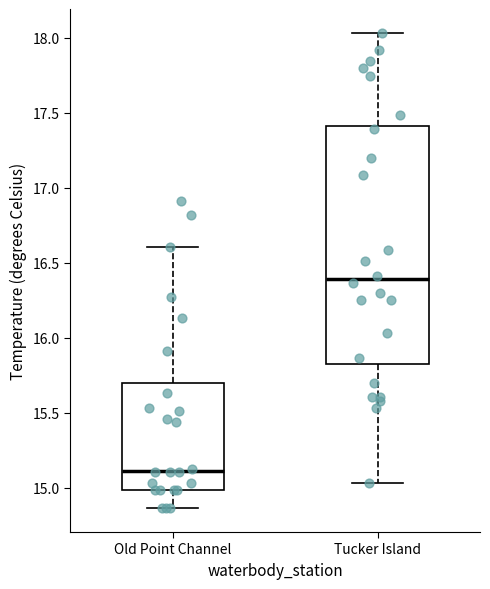

Reading left to right, read every box against the y-axis: the position of its median line, the range the box covers, and the ends of its whiskers. The values are not printed on the chart, so give them approximately, as read against the axis.

Old Point Channel: median 15.10, box 15.00 to 15.70, whiskers 14.85 to 16.60
Tucker Island: median 16.40, box 15.85 to 17.40, whiskers 15.05 to 18.05